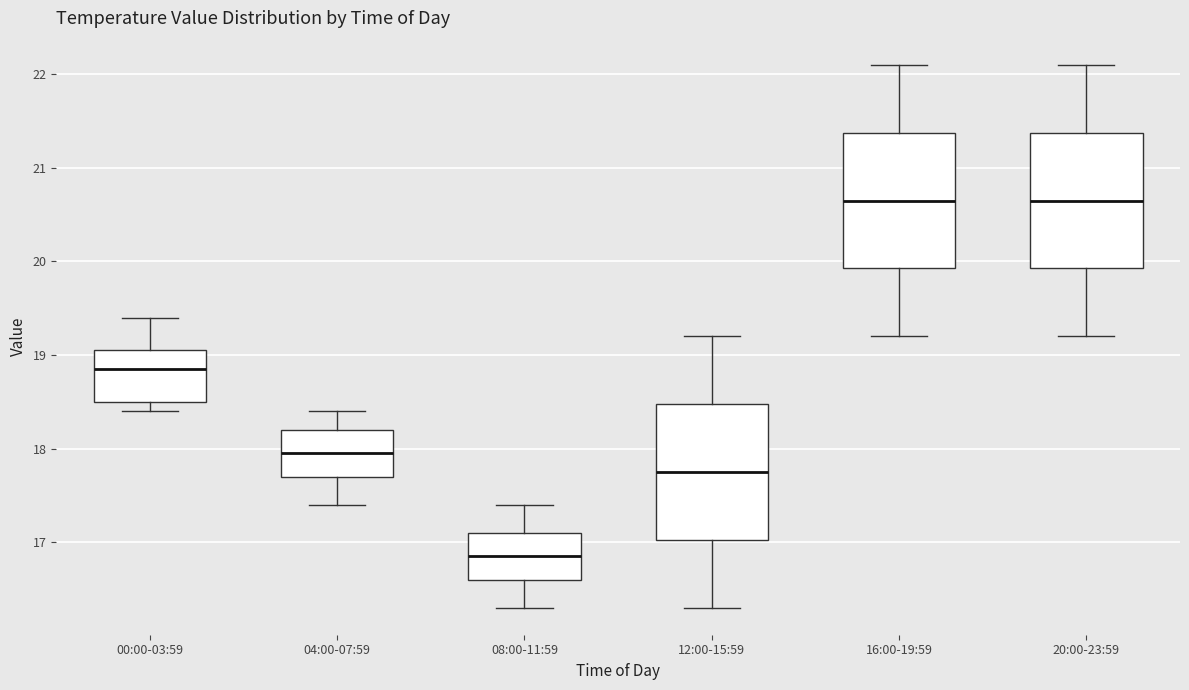

Which box's median line is the lowest?

08:00-11:59